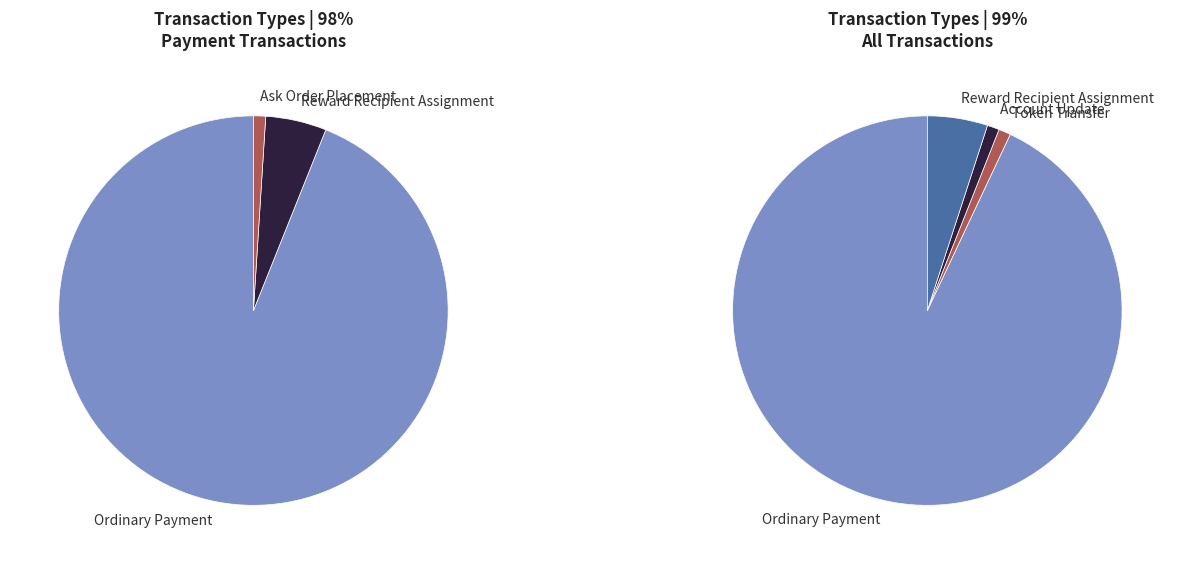

Does Account Update represent more than half of the total?

No